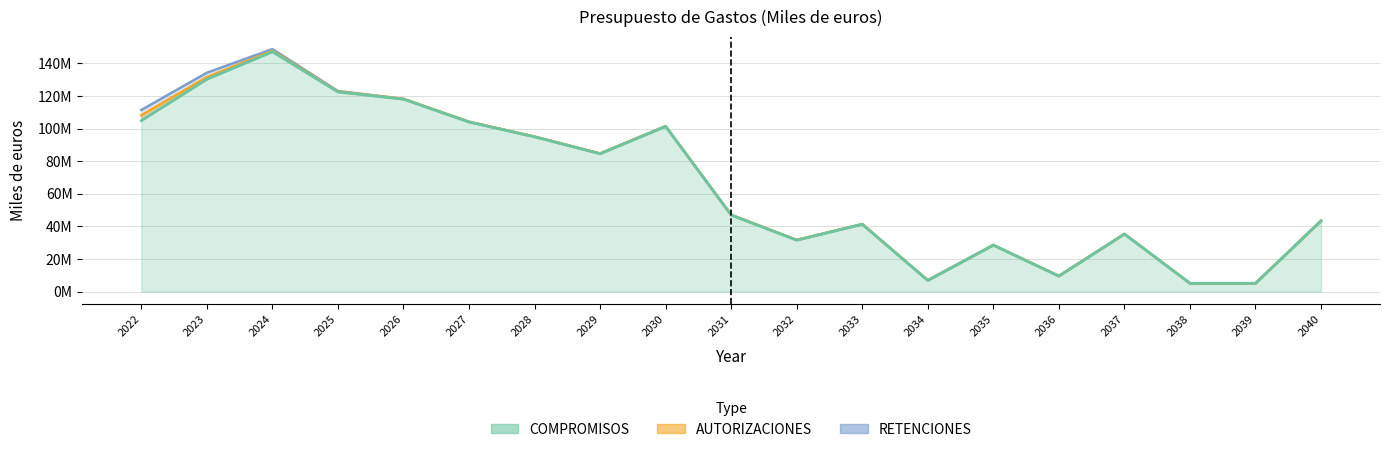

Between 2034 and 2035, which is larger?

2035